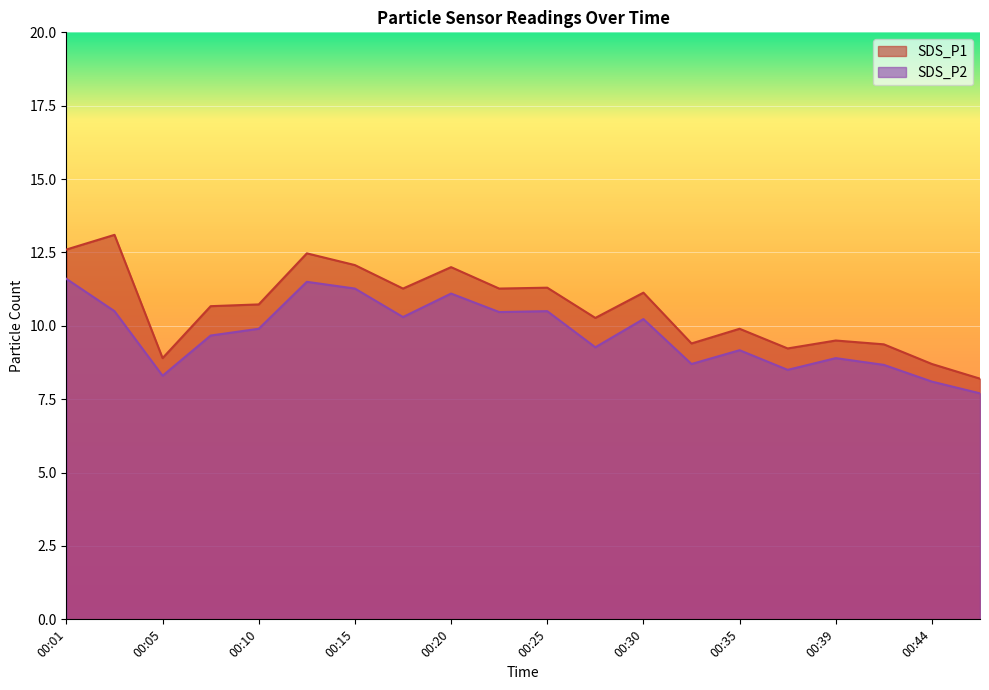

How many values in the SDS_P1 series exceed 10?

12